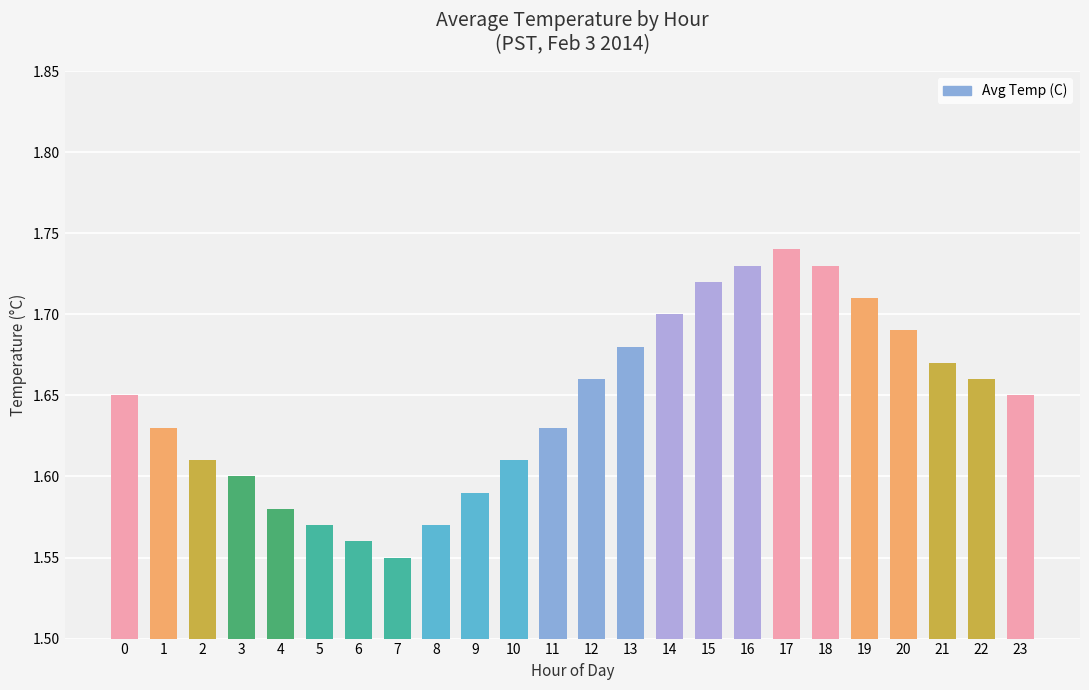

Where is the data nearest to the value 1?

7